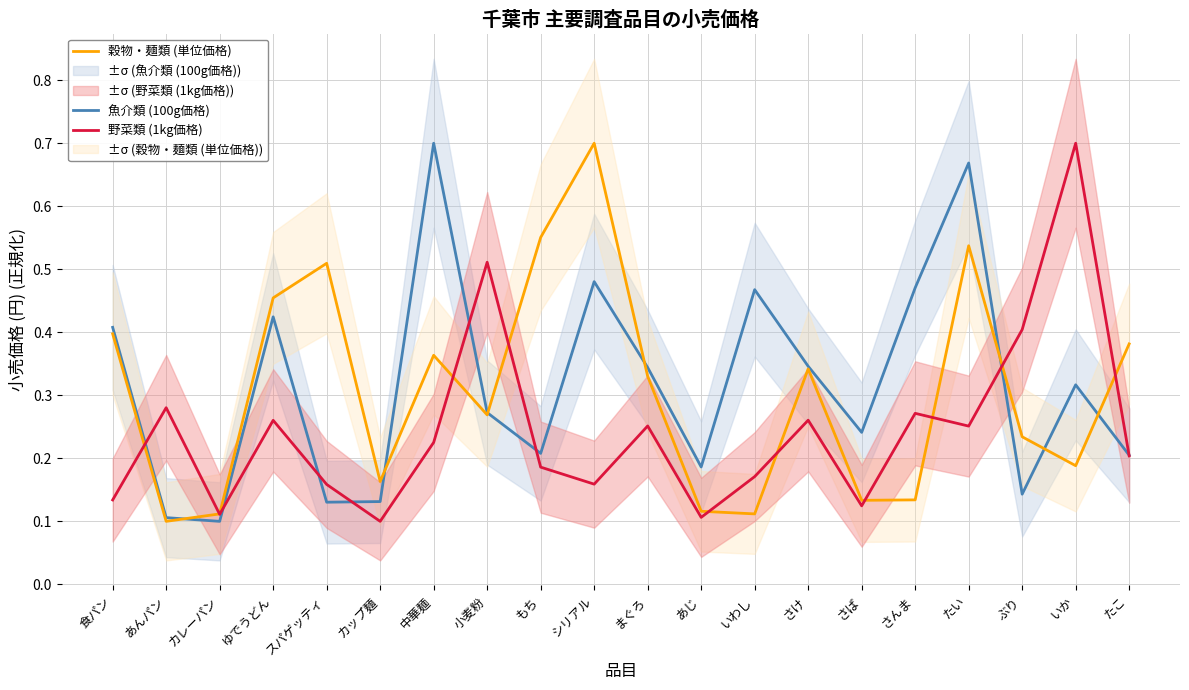

The 穀物・麺類 (単位価格) series shows 0.1 at カップ麺. True or false?

False